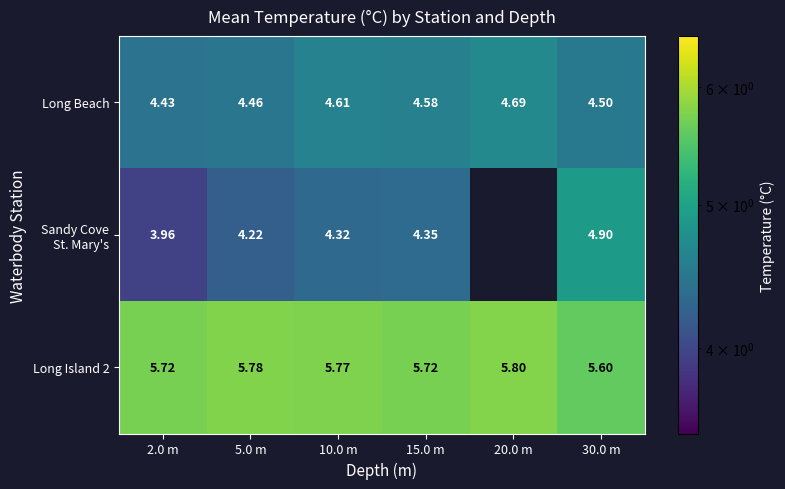

Rank the series at 10.0 m from lowest to highest value.

Sandy Cove St. Mary's, Long Beach, Long Island 2